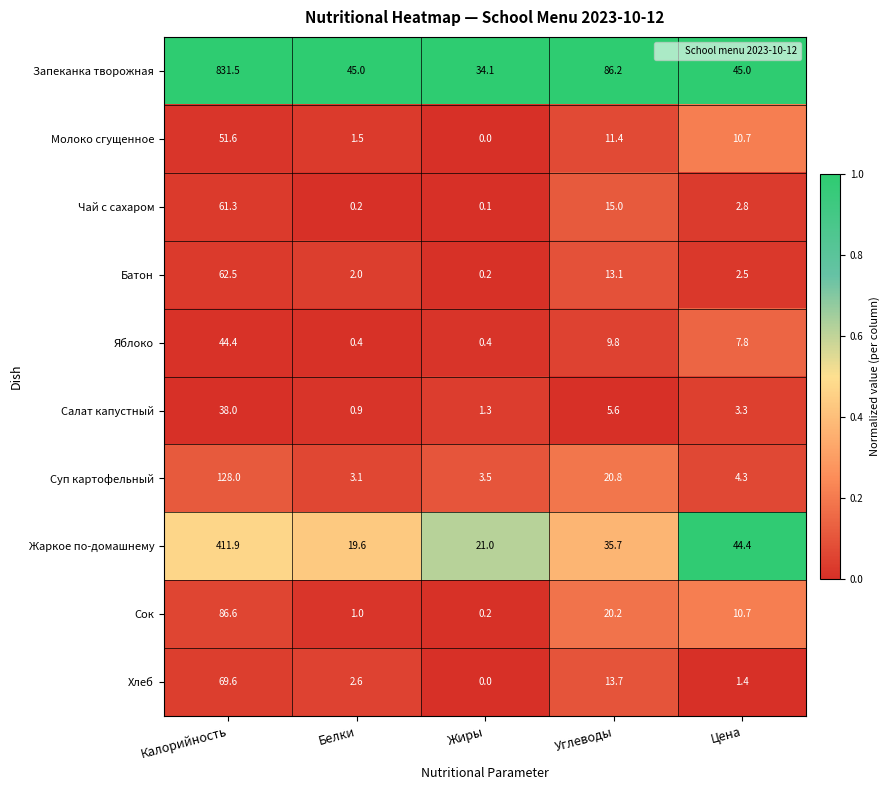

Which category has the highest value in the Сок series?

Калорийность